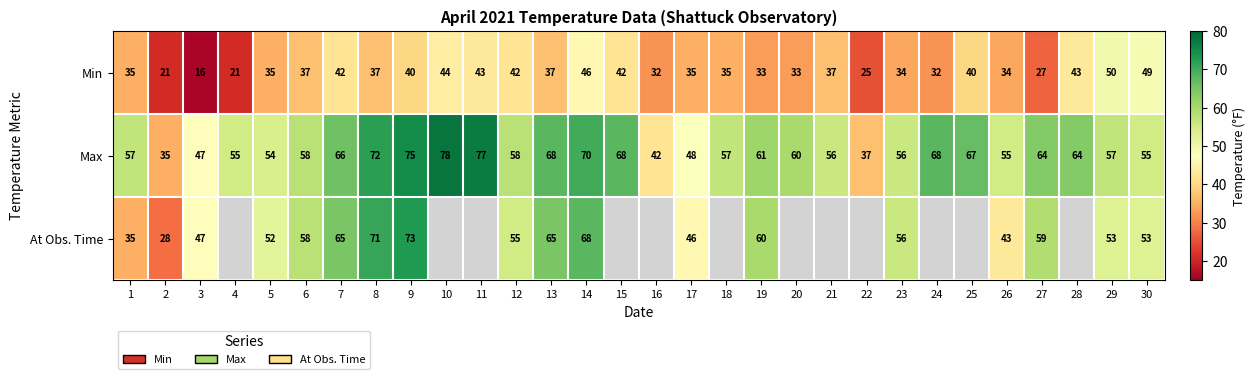

What is the total value across all series at 12?

155.0